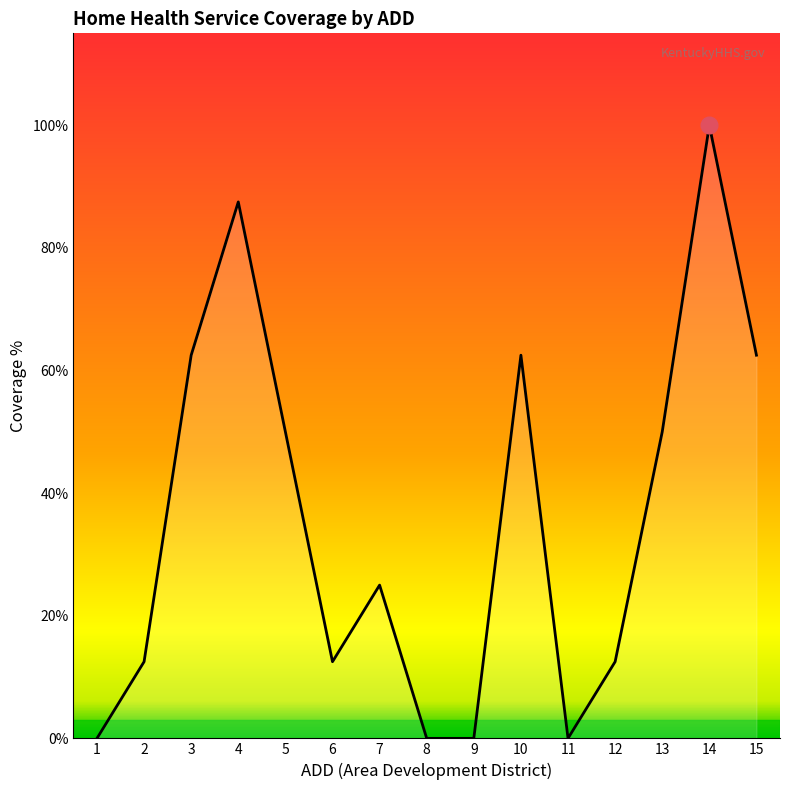

Is this an area chart (filled region under the line)?

Yes